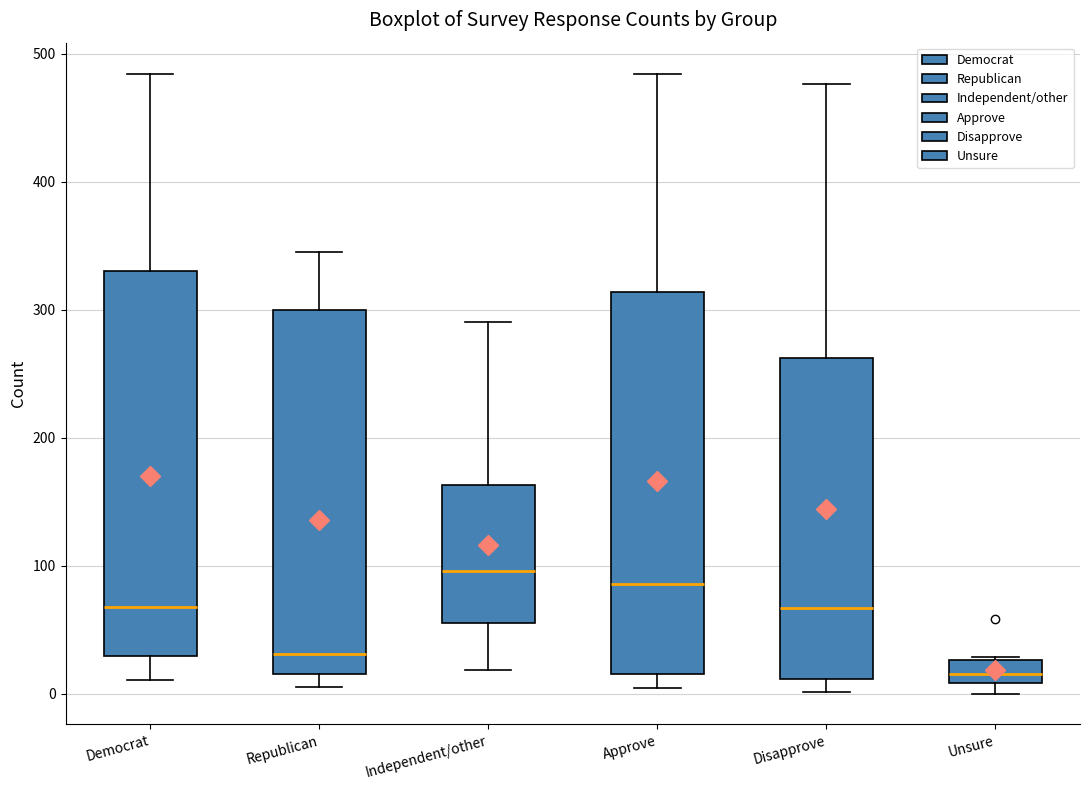

Reading left to right, transcribe this box plot: for each box, give where its median line is, the range the box spans, and where its two whiskers end, as read against the y-axis. The values are not printed on the chart, so give them approximately, as read against the axis.

Democrat: median 70, box 30 to 330, whiskers 10 to 480
Republican: median 30, box 20 to 300, whiskers 0 to 340
Independent/other: median 100, box 60 to 160, whiskers 20 to 290
Approve: median 90, box 20 to 310, whiskers 0 to 480
Disapprove: median 70, box 10 to 260, whiskers 0 to 480
Unsure: median 10 (inside the box), box 10 to 30, whiskers 0 to 30